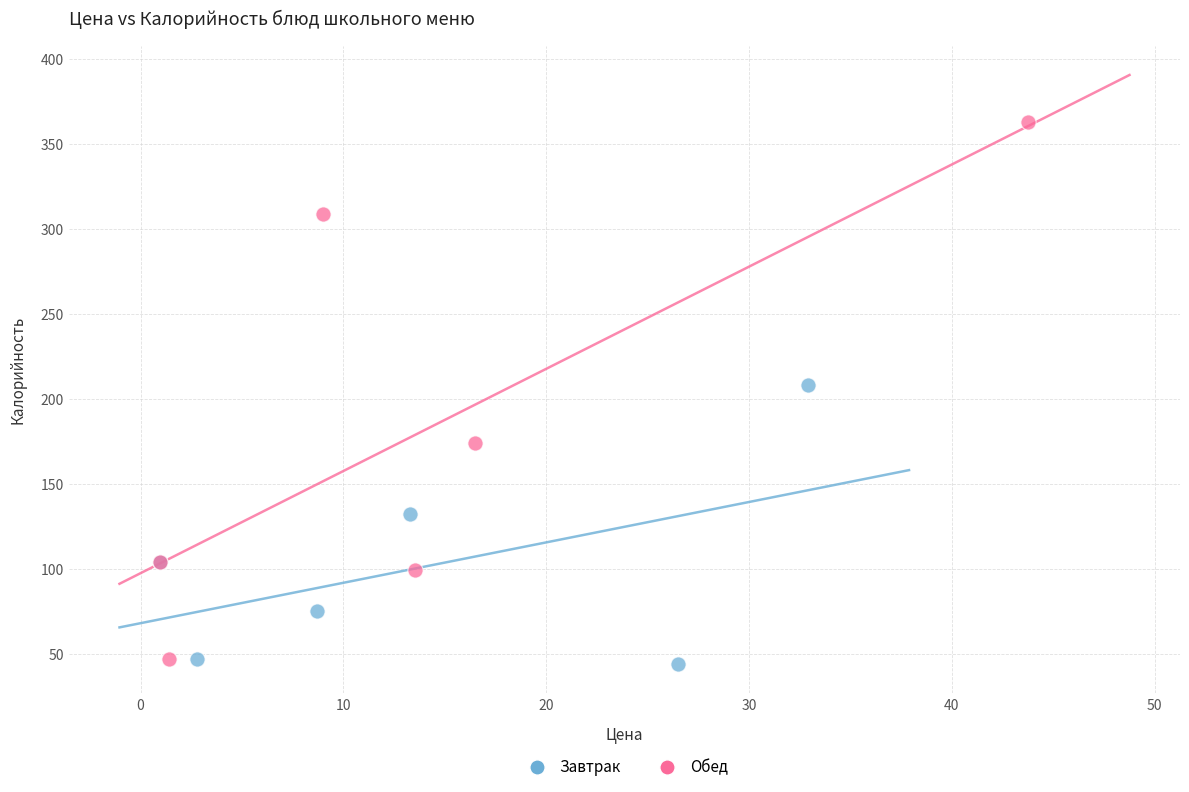

Which series has the widest spread of Y values?

Обед